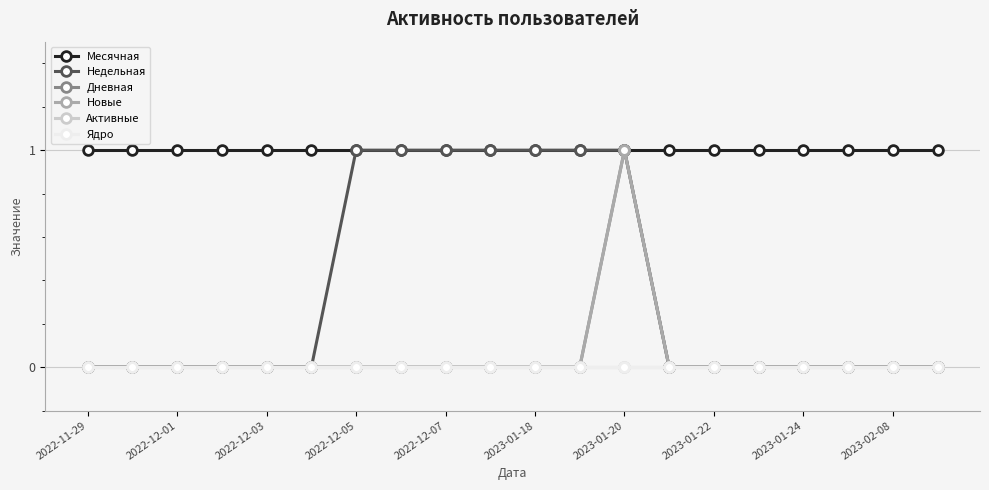

Does the chart have visible grid lines?

Yes